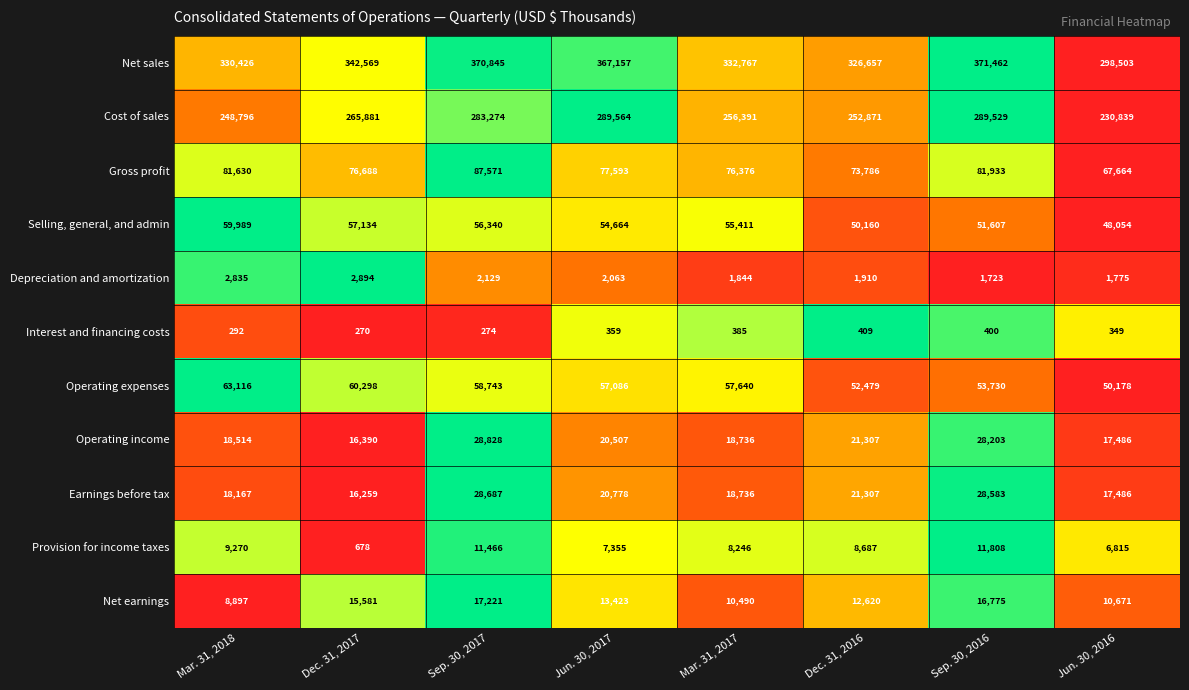

What is the difference between the highest and lowest values at Dec. 31, 2017?

342299